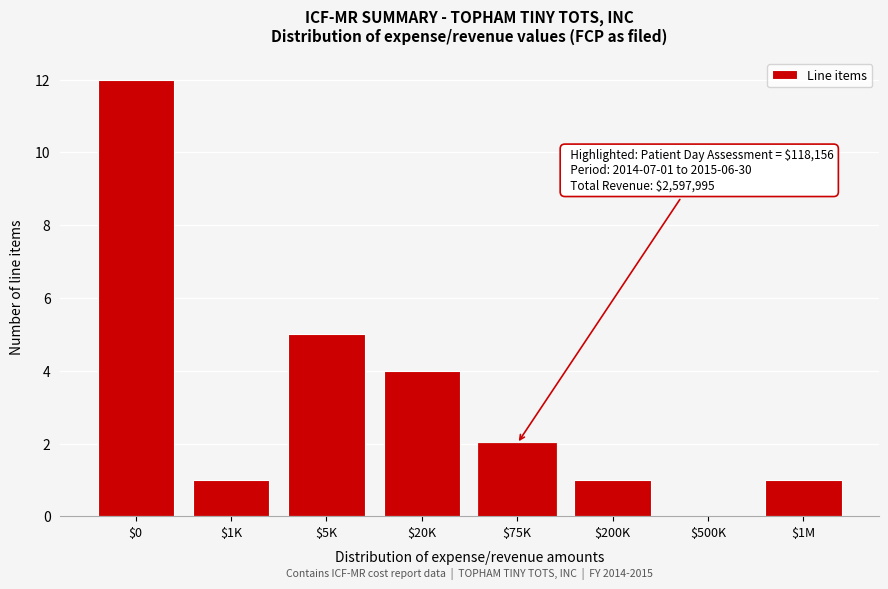

The chart shows a value of 3 at $75K. True or false?

False